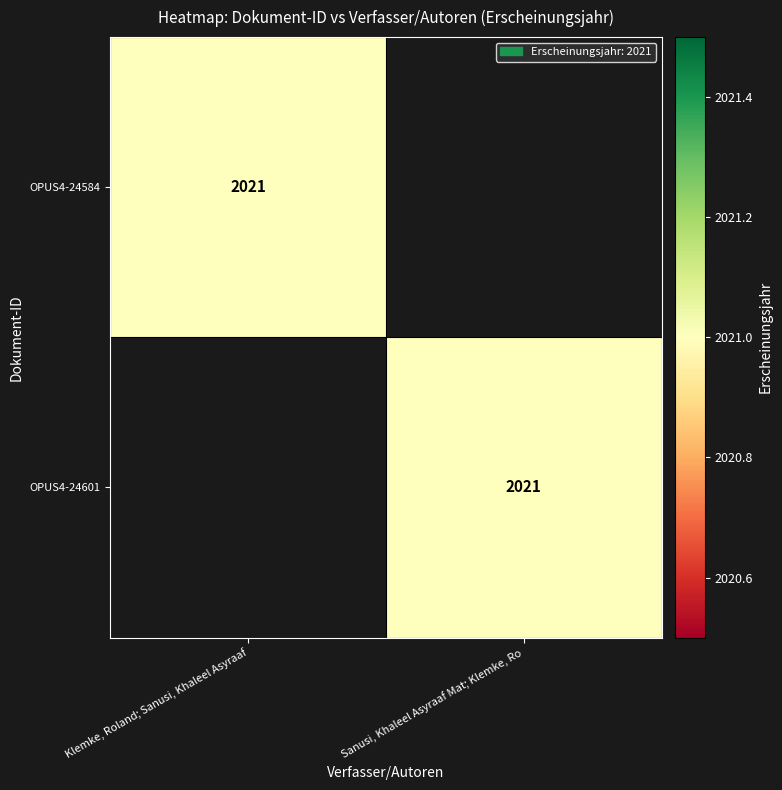

Is it true that OPUS4-24601 equals 3170 at Sanusi, Khaleel Asyraaf Mat; Klemke, Ro?

False